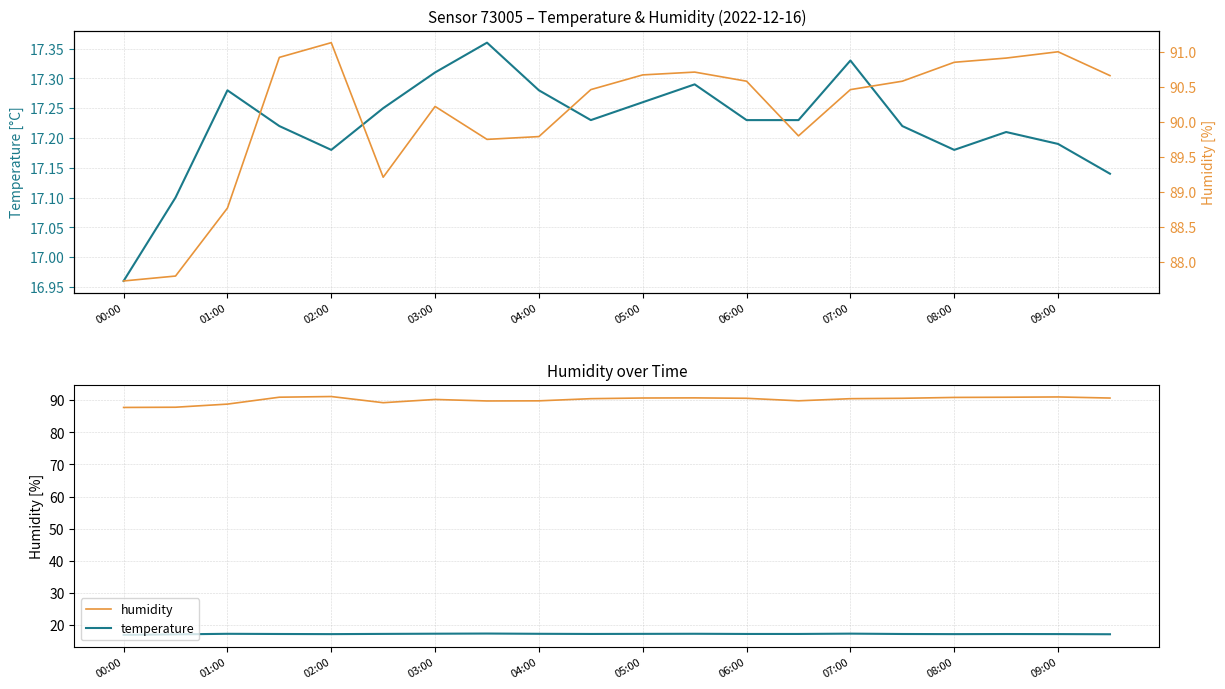

Is the value of humidity at 16 greater than the value of temperature at 07:00?

Yes